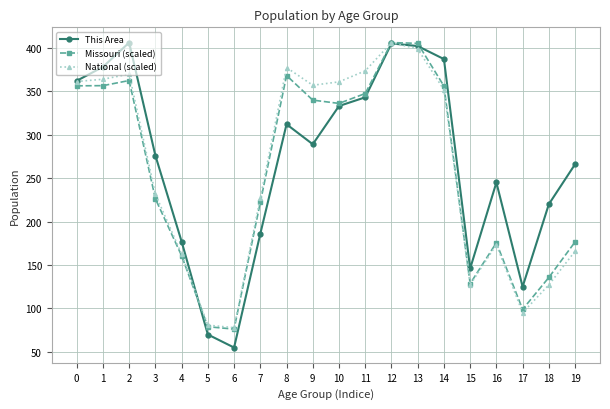

Which series changed the most between 8 and 13?

This Area